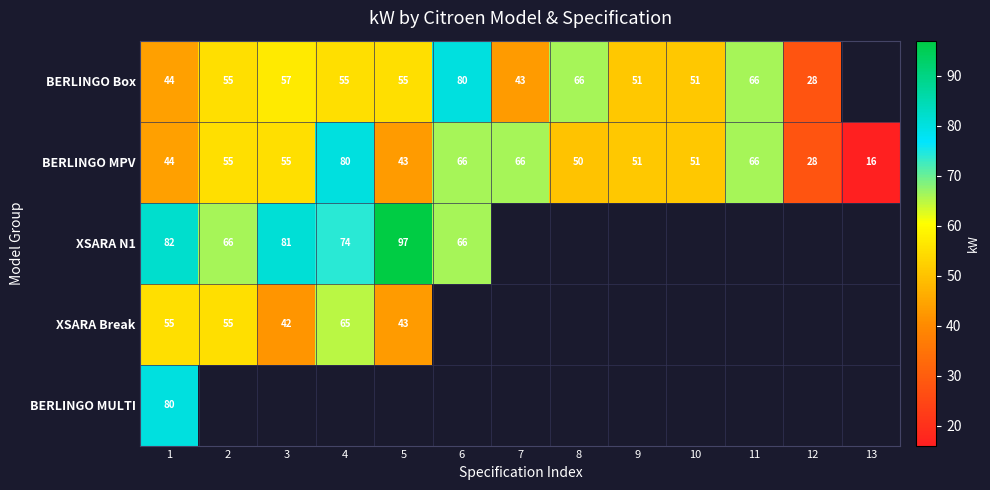

The BERLINGO Box series shows 143 at 6. True or false?

False